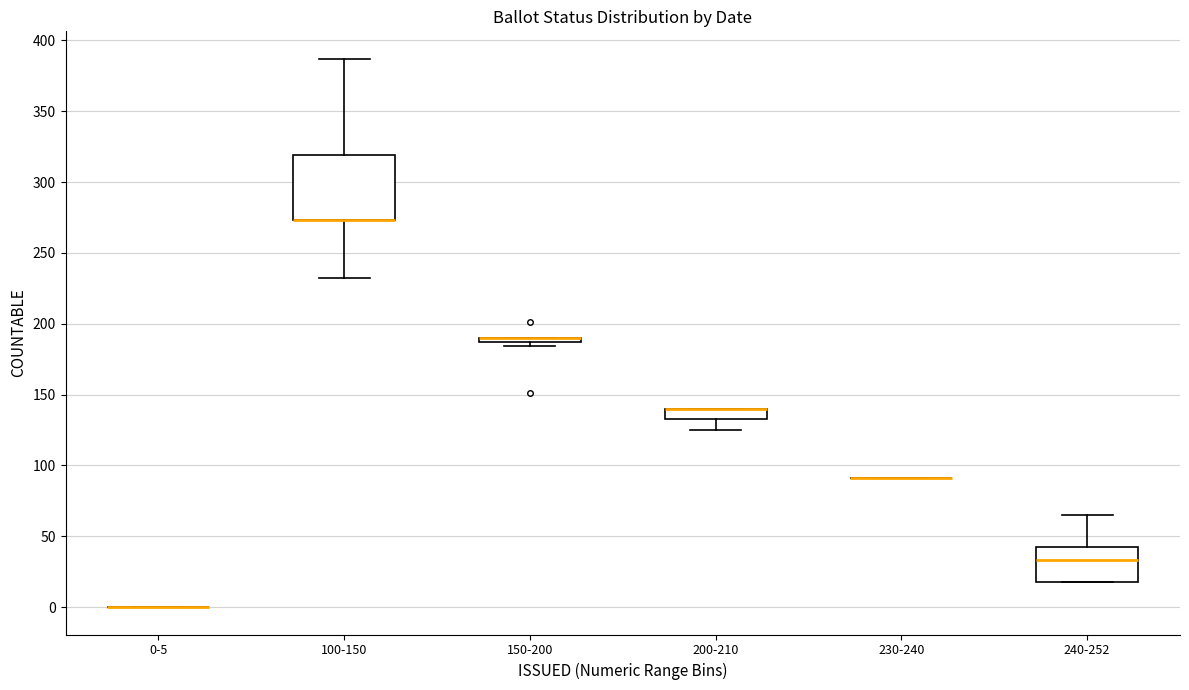

Which box is the tallest, from its lower edge to its upper edge?

100-150